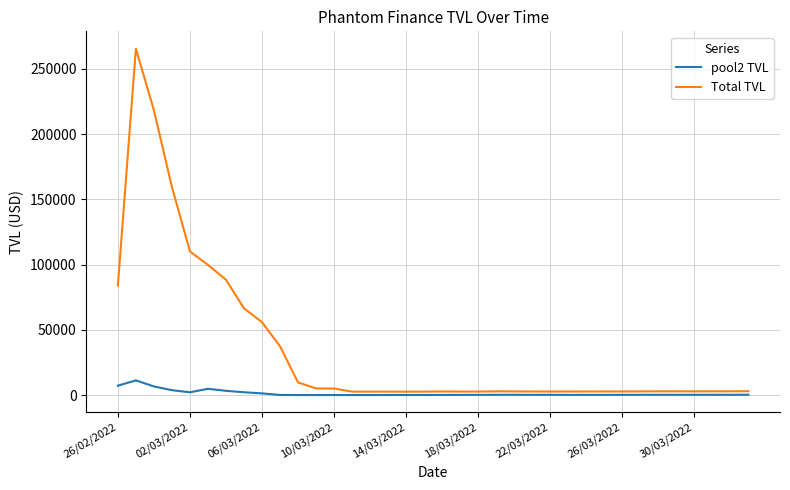

Which series has the largest total across all categories?

Total TVL